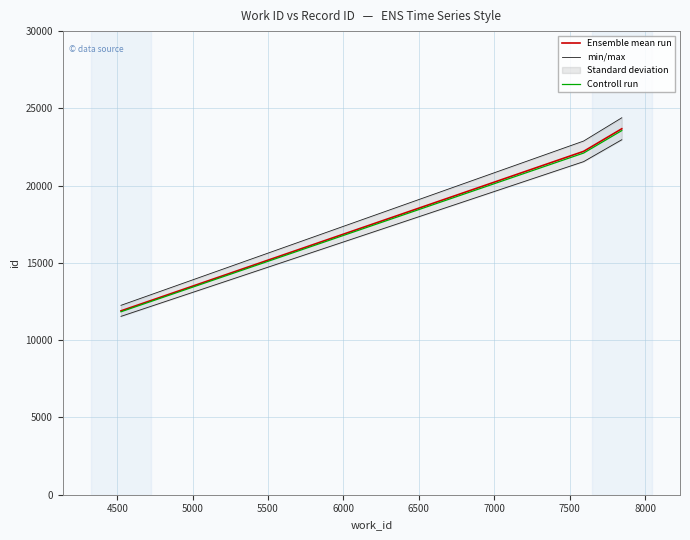

What is the maximum value for Controll run?

23562.6